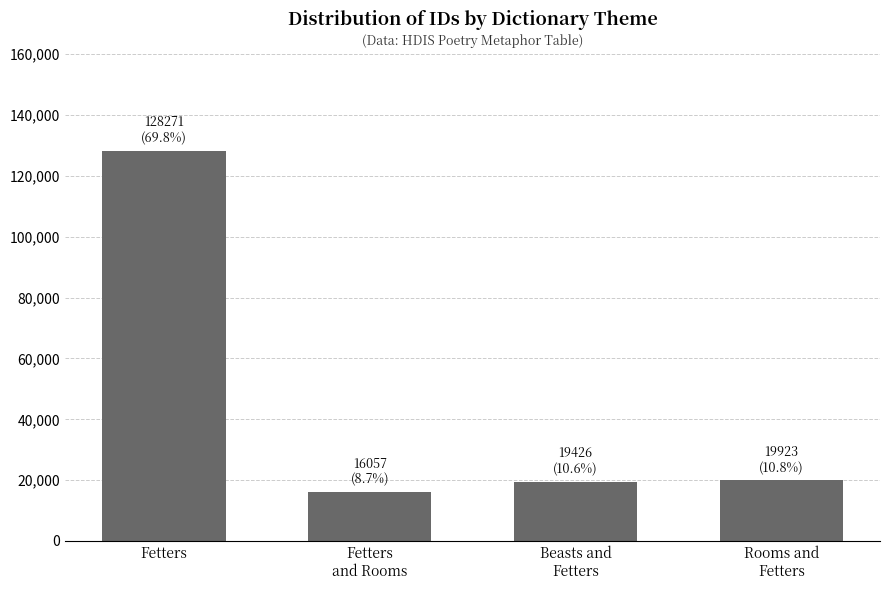

Does the chart contain stacked bars?

No